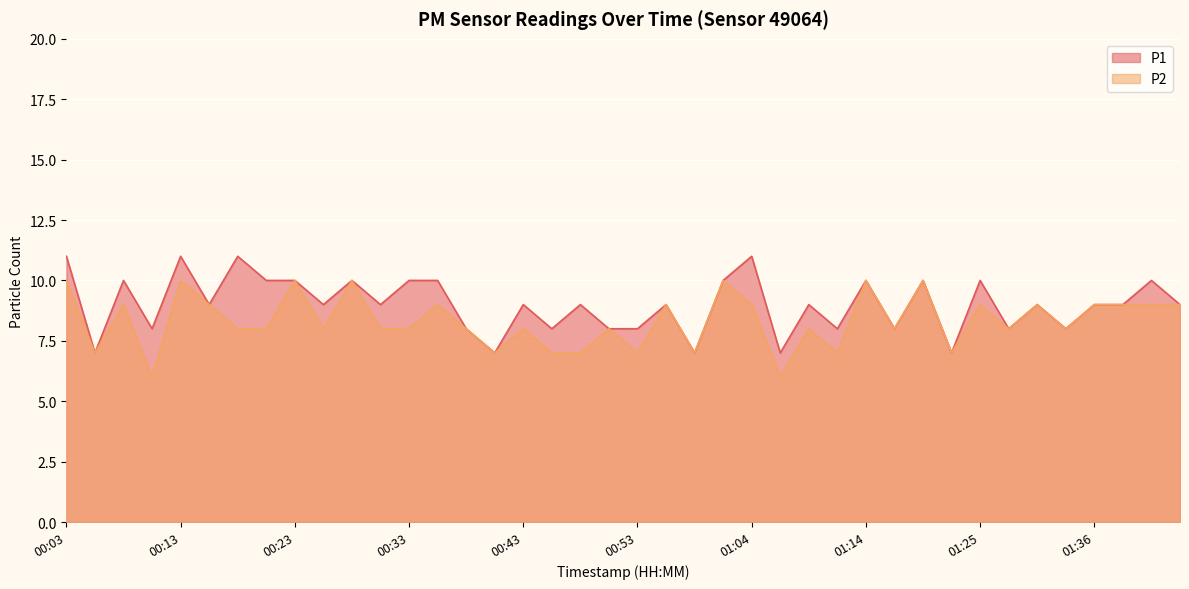

Where is the first local maximum for P2?

00:08